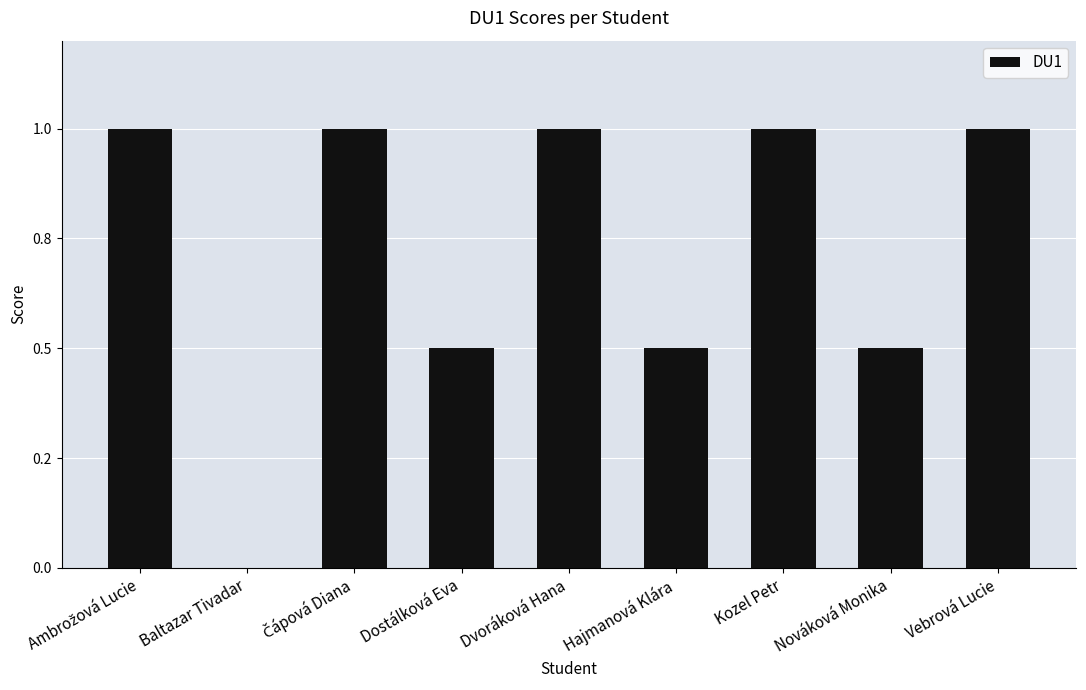

Is it true that the value at Dvoráková Hana is 1.4?

False